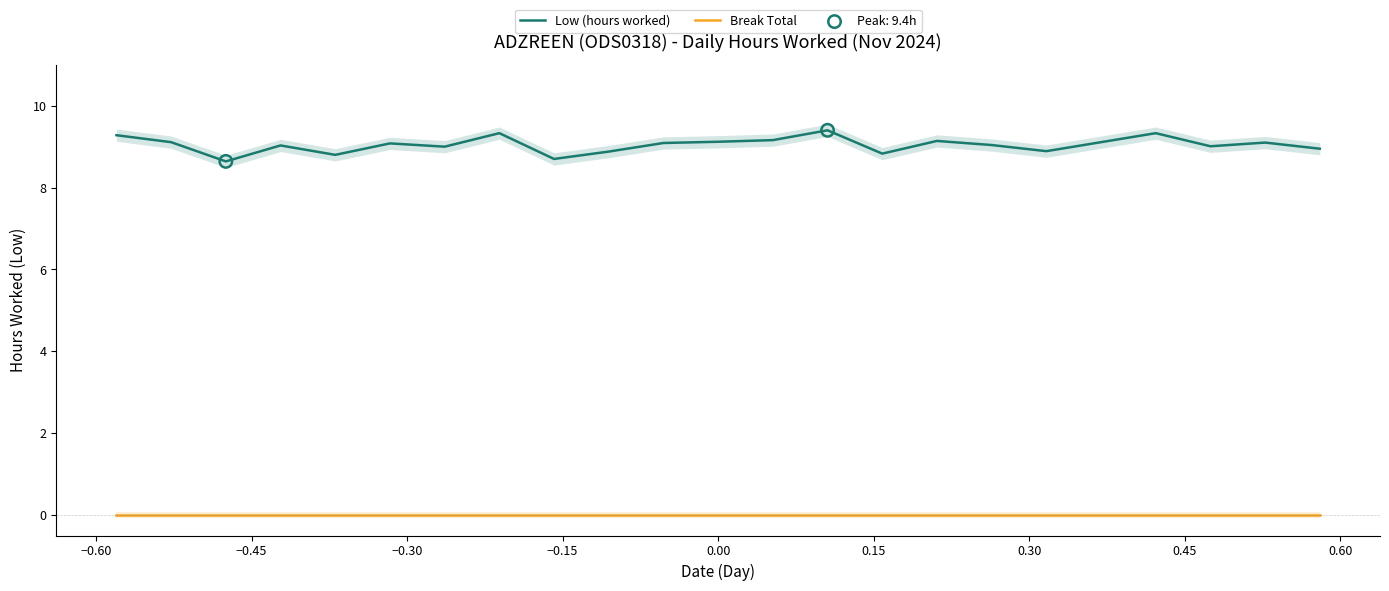

Which series has the largest total across all categories?

Low (hours worked)